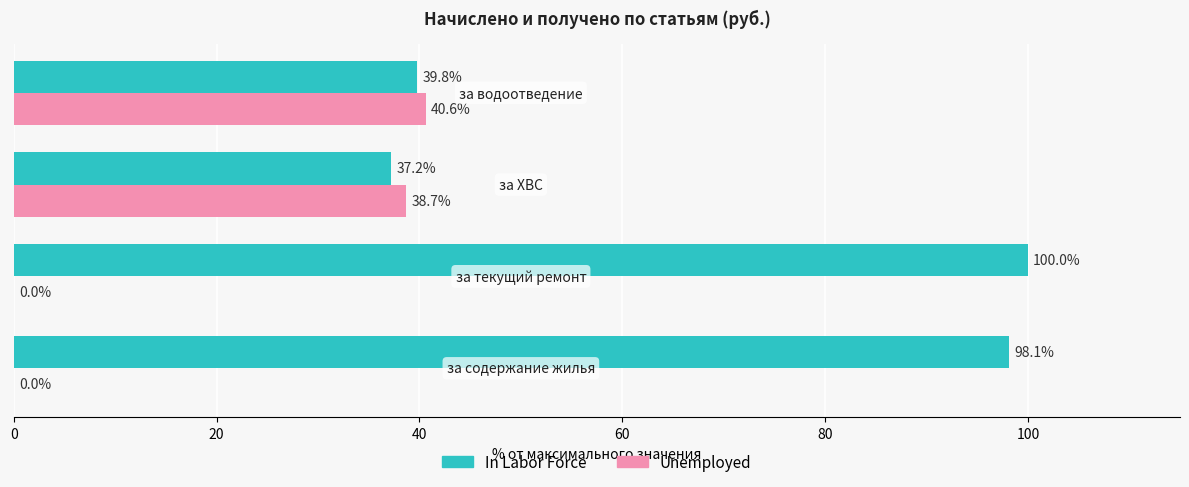

What is the greatest value displayed?

100.0